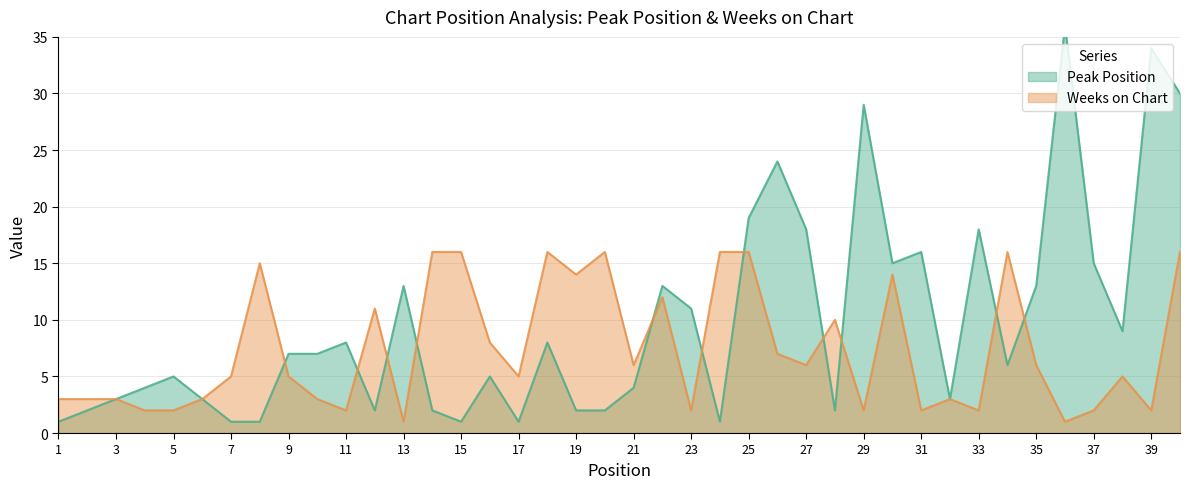

Reading right to left, what are all the values shown in this chart?

Peak Position: 40=30	39=34	38=9	37=15	36=36	35=13	34=6	33=18	32=3	31=16	30=15	29=29	28=2	27=18	26=24	25=19	24=1	23=11	22=13	21=4	20=2	19=2	18=8	17=1	16=5	15=1	14=2	13=13	12=2	11=8	10=7	9=7	8=1	7=1	6=3	5=5	4=4	3=3	2=2	1=1
Weeks on Chart: 40=16	39=2	38=5	37=2	36=1	35=6	34=16	33=2	32=3	31=2	30=14	29=2	28=10	27=6	26=7	25=16	24=16	23=2	22=12	21=6	20=16	19=14	18=16	17=5	16=8	15=16	14=16	13=1	12=11	11=2	10=3	9=5	8=15	7=5	6=3	5=2	4=2	3=3	2=3	1=3